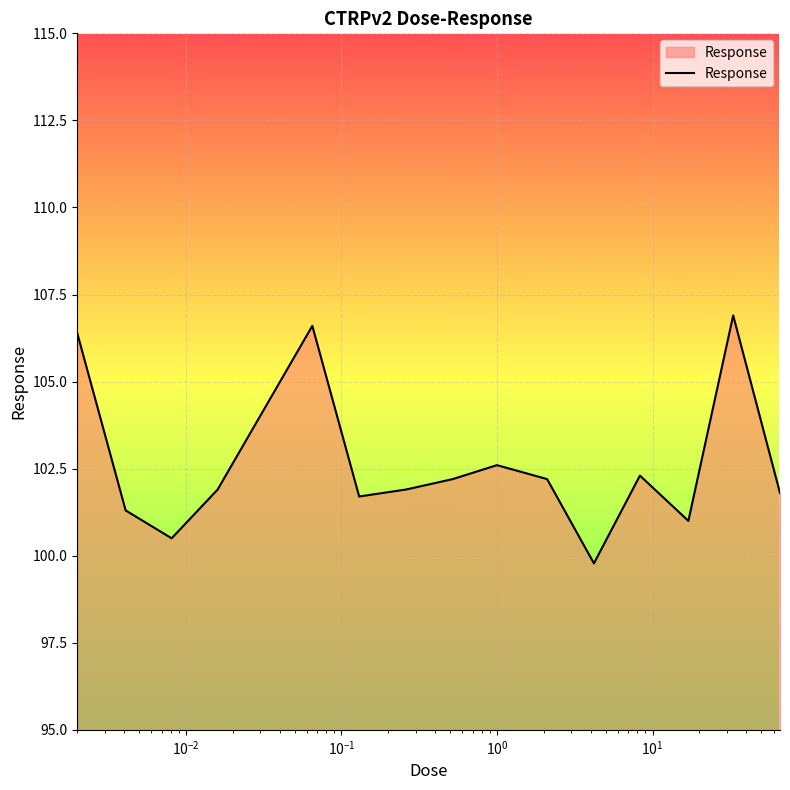

What is the minimum value shown in the chart?

99.8